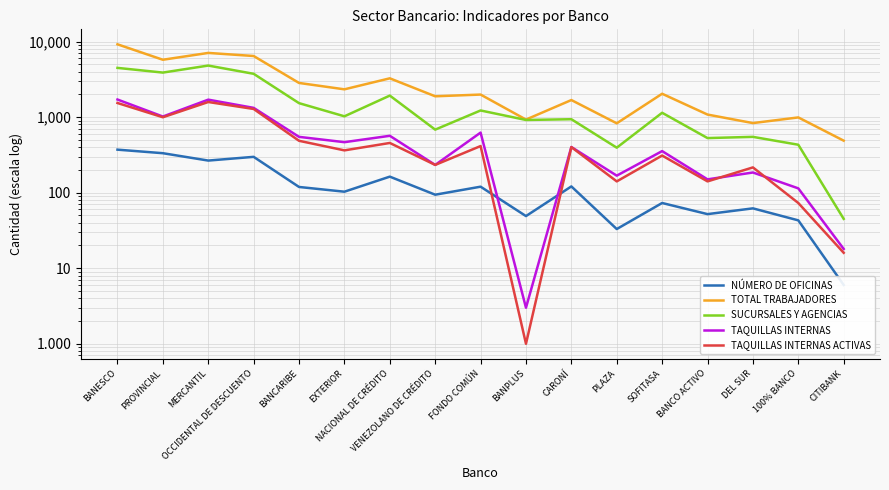

List the series in order of their peak value, highest first.

TOTAL TRABAJADORES, SUCURSALES Y AGENCIAS, TAQUILLAS INTERNAS, TAQUILLAS INTERNAS ACTIVAS, NÚMERO DE OFICINAS